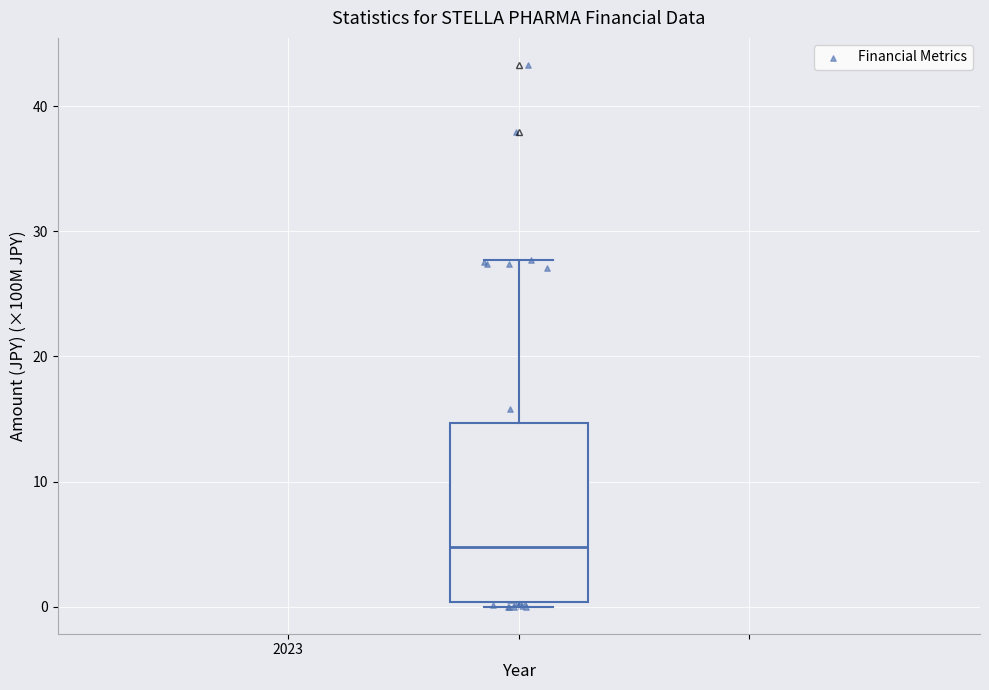

Where does the upper whisker of the box end on the y-axis? The values are not printed on the chart, so give them approximately, as read against the axis.

28